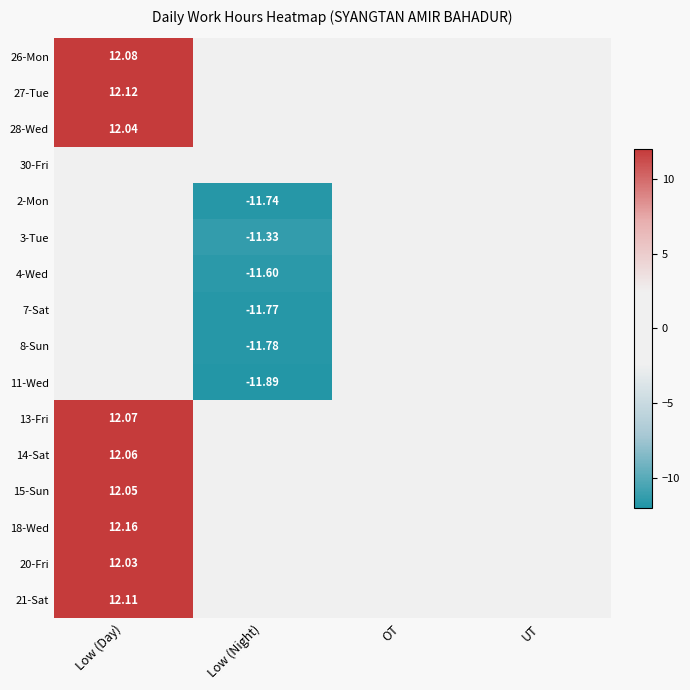

At UT, list the series in order from largest to smallest.

26-Mon, 27-Tue, 28-Wed, 30-Fri, 2-Mon, 3-Tue, 4-Wed, 7-Sat, 8-Sun, 11-Wed, 13-Fri, 14-Sat, 15-Sun, 18-Wed, 20-Fri, 21-Sat